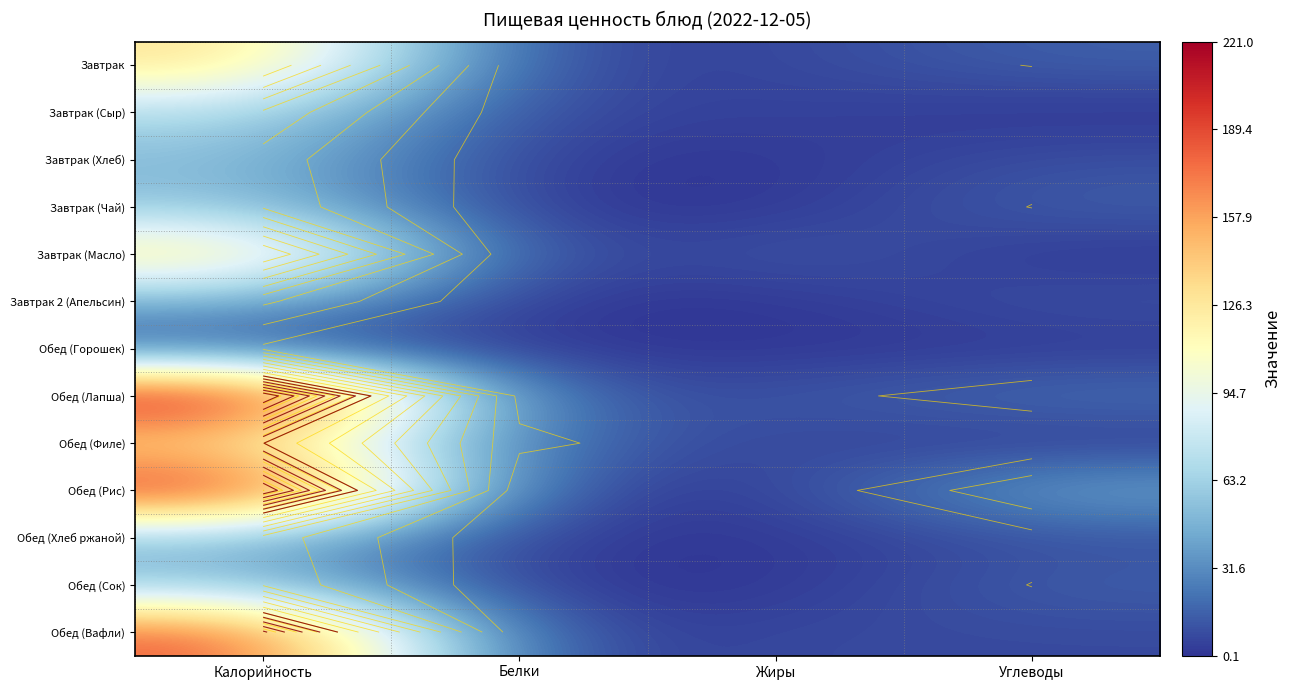

What is the minimum value for Обед (Рис)?

1.8